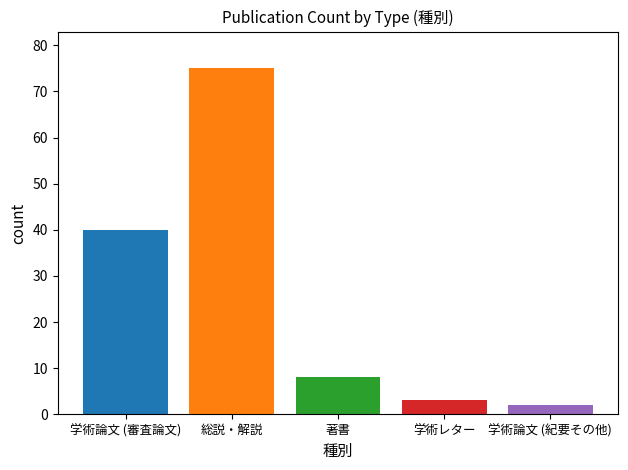

What is the greatest value displayed?

75